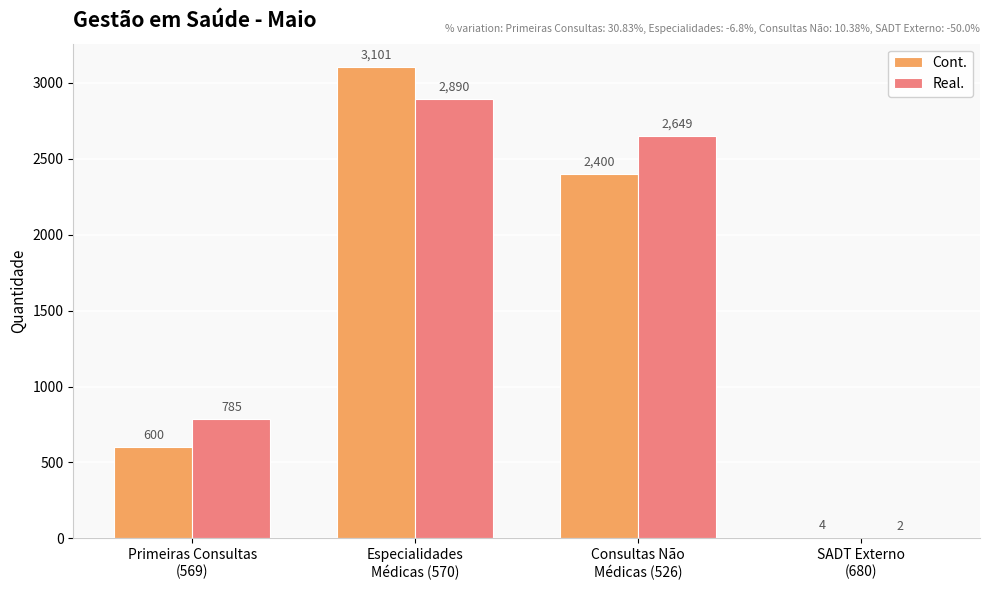

Which series has the largest total across all categories?

Real.